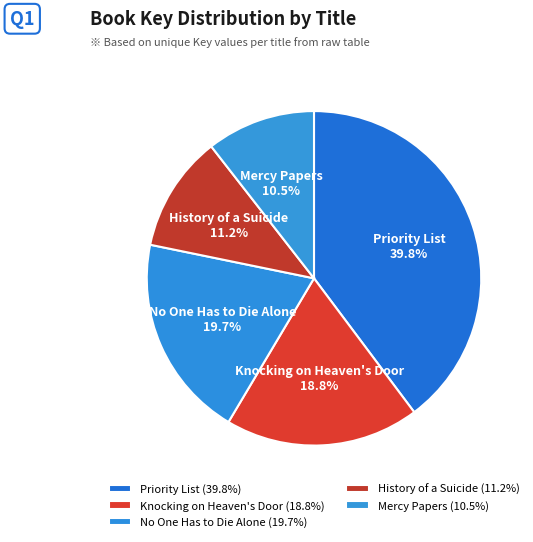

Approximately how many times larger is the value at Knocking on Heaven's Door compared to Mercy Papers?

1.8